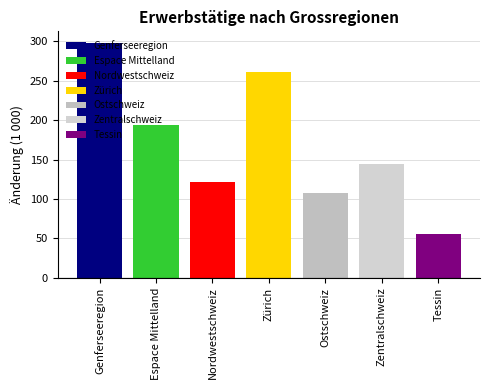

Where does the data first go above 144?

Genferseeregion